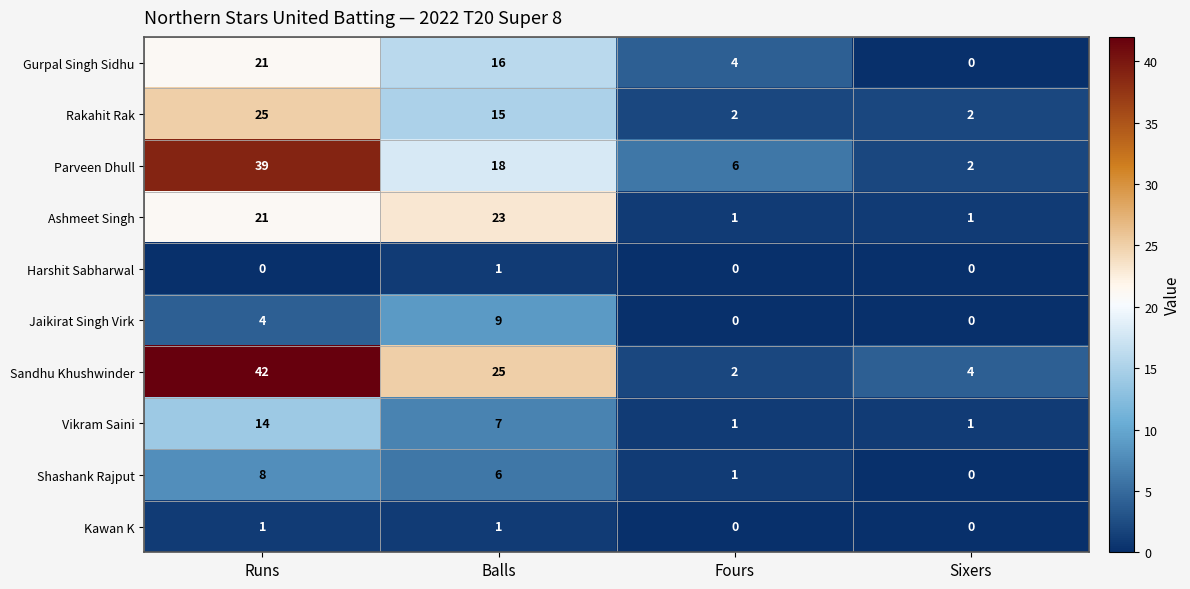

Count the number of data series in this chart.

10